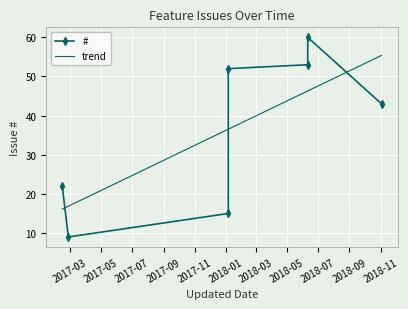

What is the minimum value for trend?

16.1